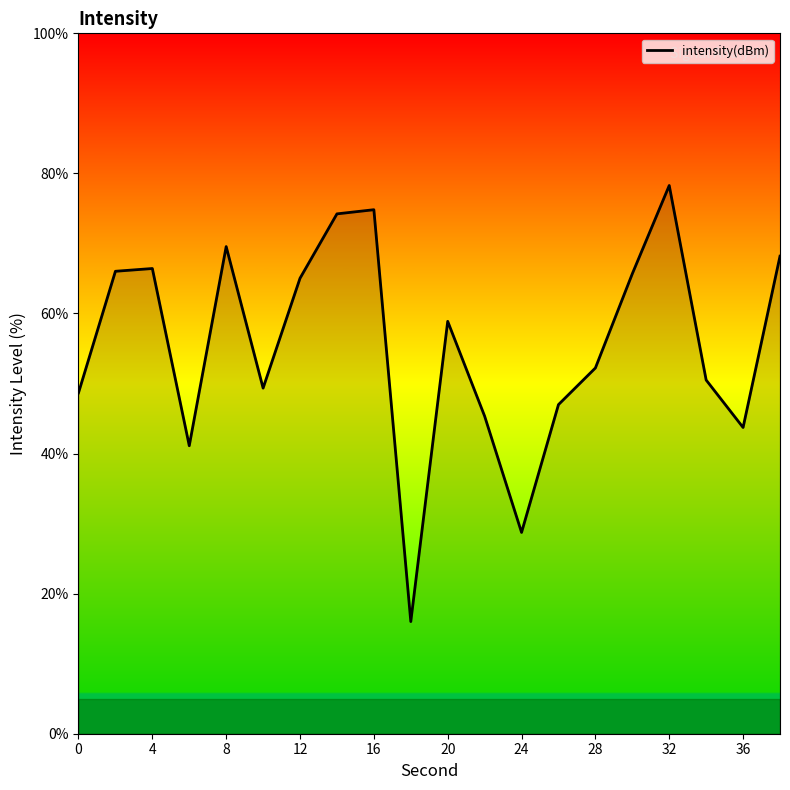

What is the difference between the maximum and minimum values?

62.3